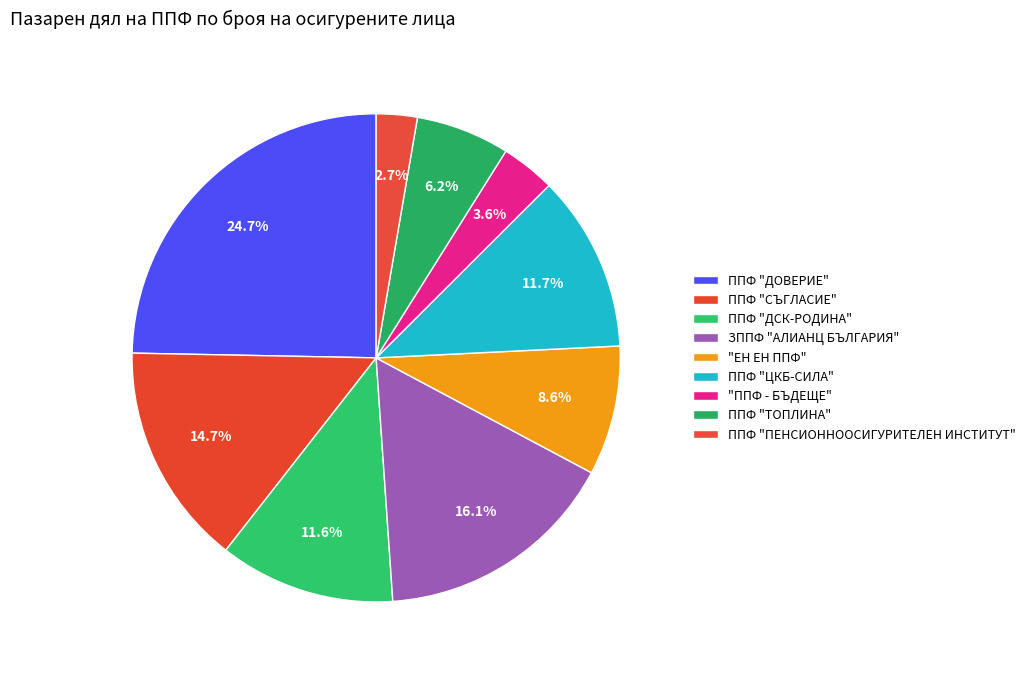

Which category has the smallest portion of the pie?

ППФ "ПЕНСИОННООСИГУРИТЕЛЕН ИНСТИТУТ"